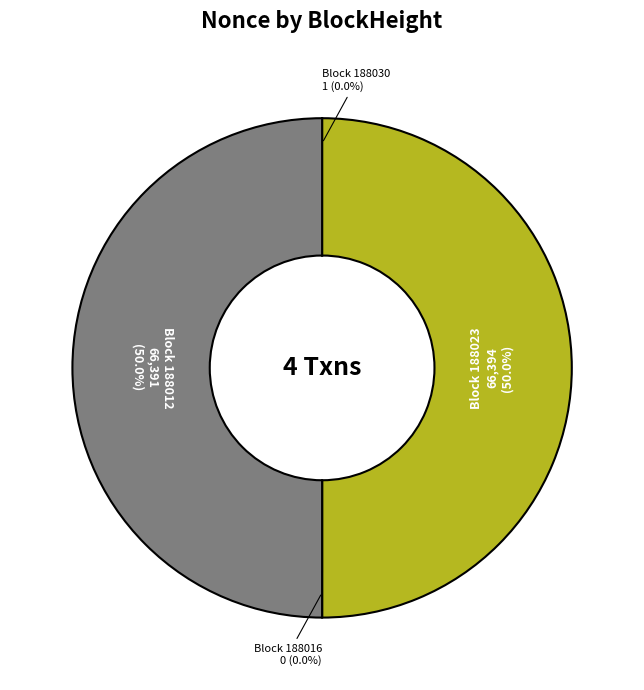

Is the sum of 188016 and 188012 greater than half?

No